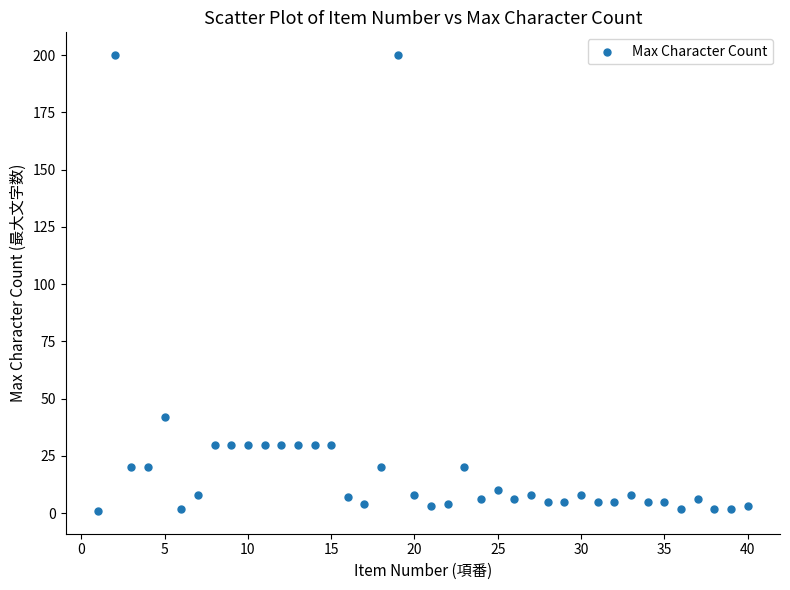

What Y value in the scatter plot is closest to 100?

42